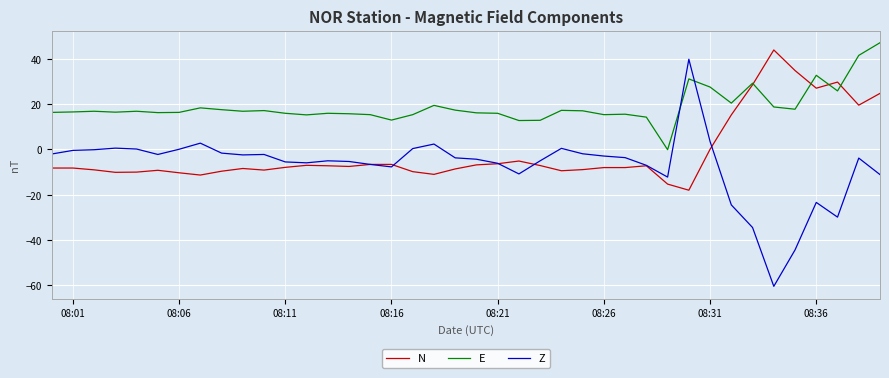

How many lines are shown in the chart?

3